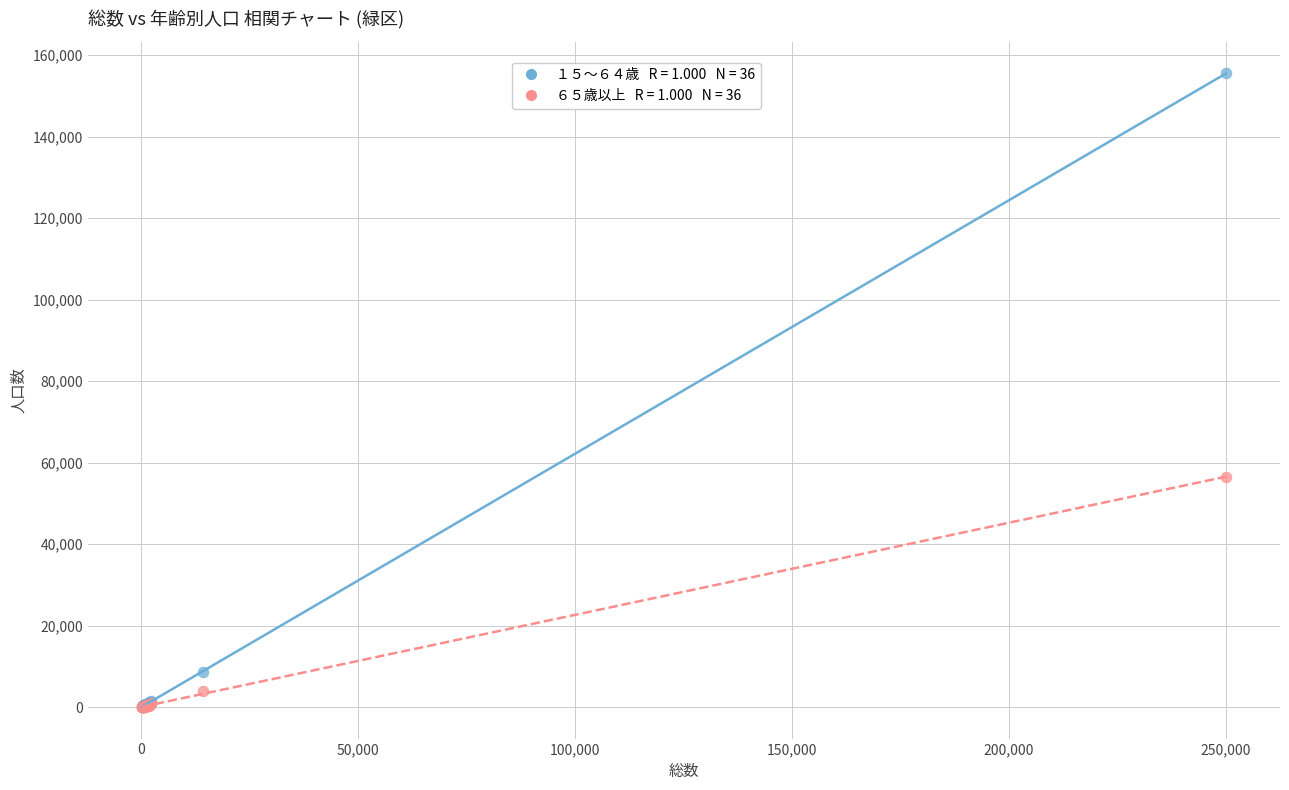

Across all series, what Y value is closest to 77781?

56506